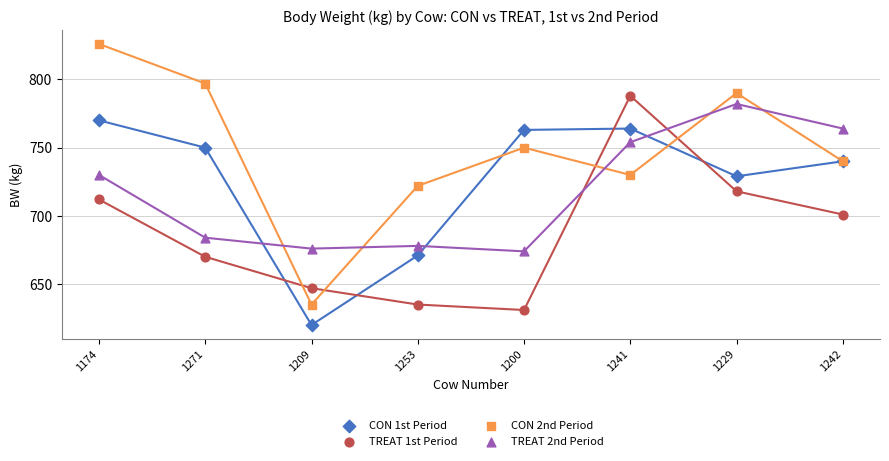

What are all the series names shown in the legend?

CON 1st Period, TREAT 1st Period, CON 2nd Period, TREAT 2nd Period